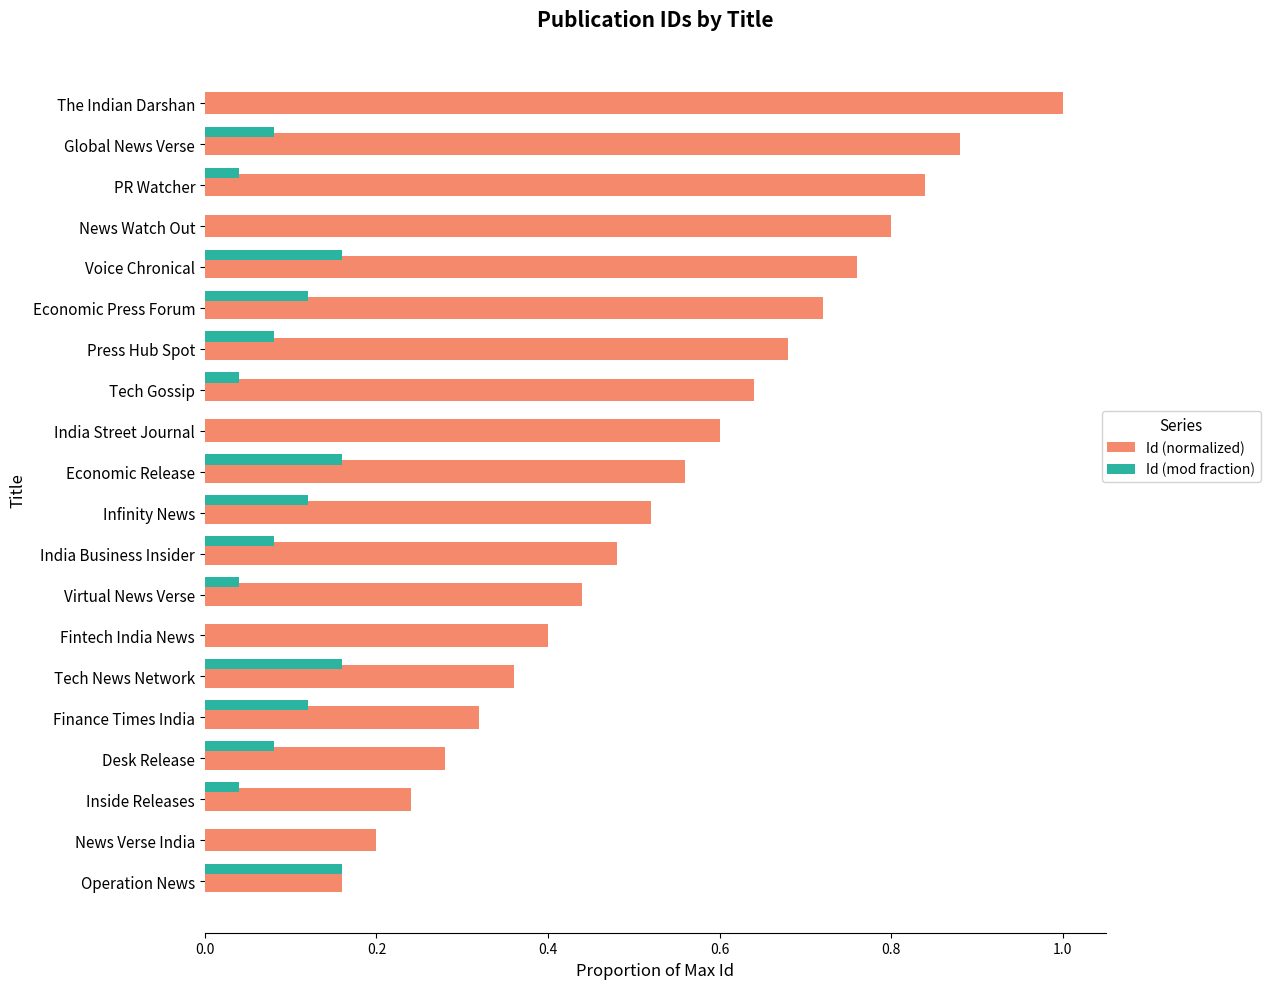

Which series has the largest range (max minus min)?

Id (normalized)